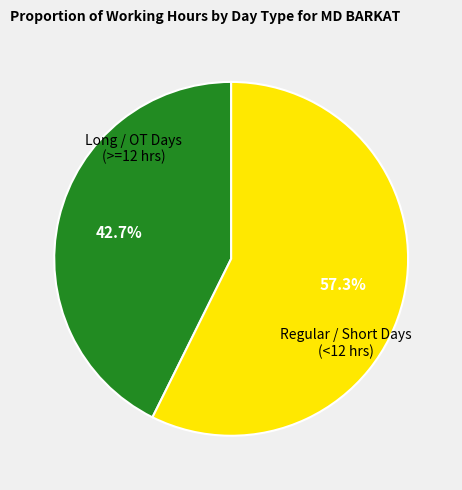

Does any single category account for the majority?

Yes